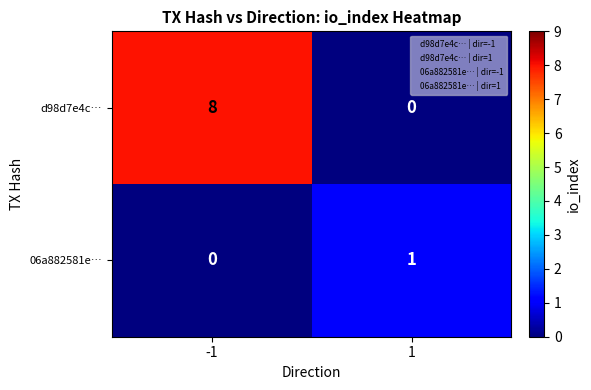

Between -1 and 1, which series saw the biggest shift?

d98d7e4c…